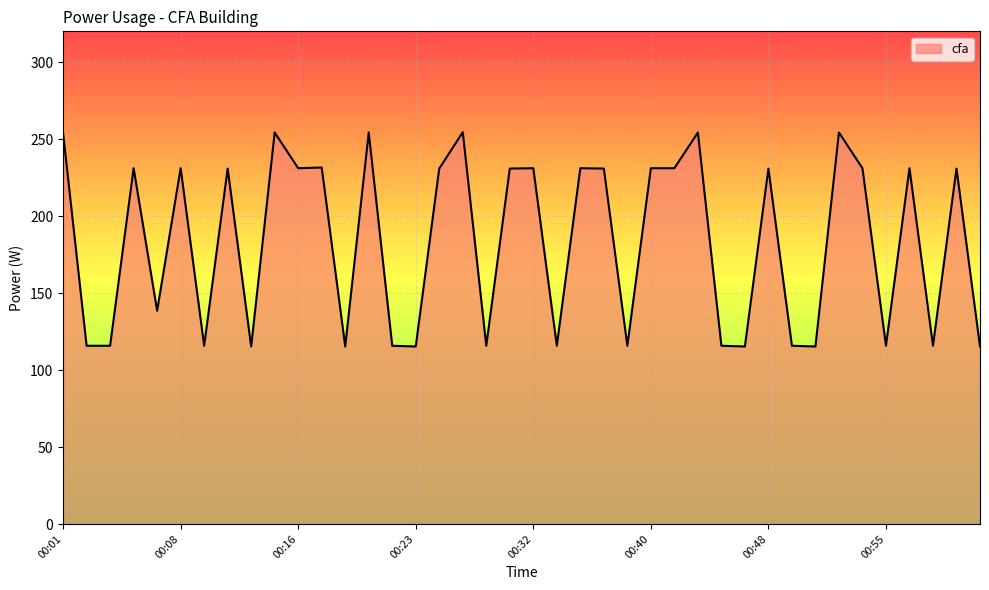

What is the greatest value displayed?

254.5